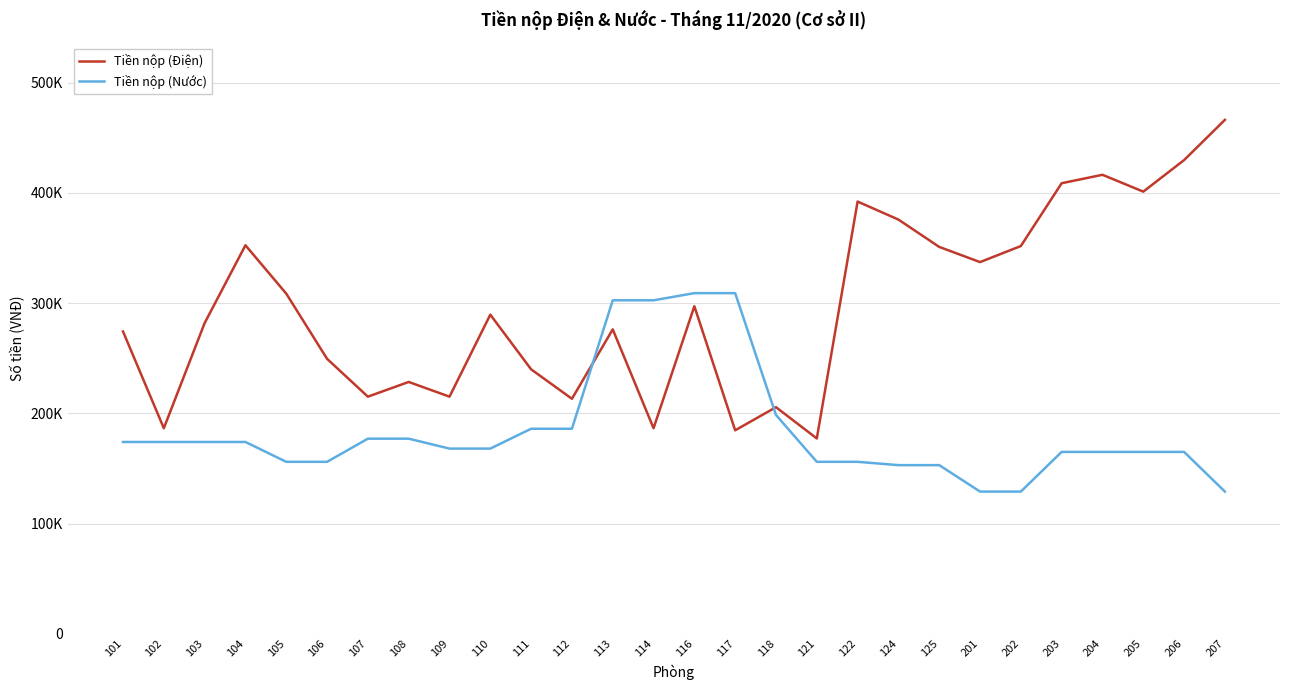

Rank the series at 118 from highest to lowest value.

Tiền nộp (Điện), Tiền nộp (Nước)